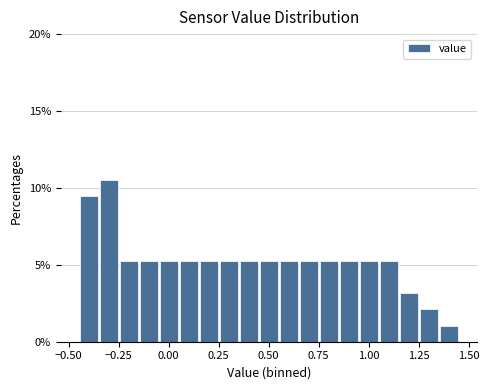

Around what value on the x-axis is the tallest bar? Give the approximate position of its centre, as read against the axis.

-0.30